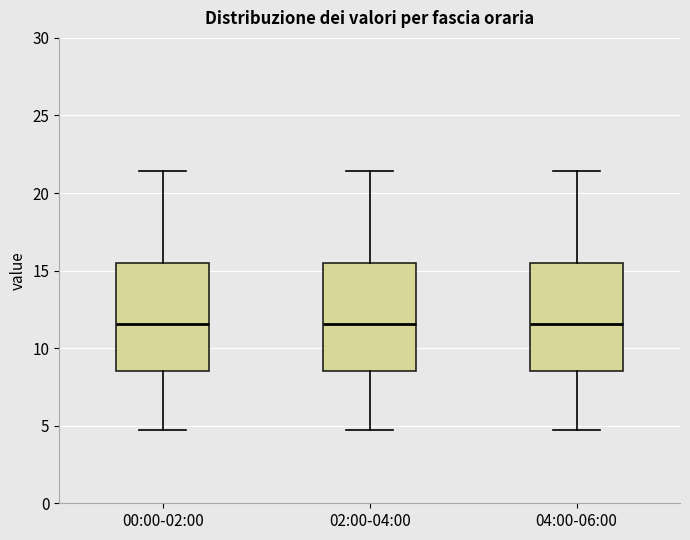

Reading left to right, transcribe this box plot: for each box, give where its median line is, the range the box spans, and where its two whiskers end, as read against the y-axis. The values are not printed on the chart, so give them approximately, as read against the axis.

00:00-02:00: median 11.5, box 8.5 to 15.5, whiskers 4.5 to 21.5
02:00-04:00: median 11.5, box 8.5 to 15.5, whiskers 4.5 to 21.5
04:00-06:00: median 11.5, box 8.5 to 15.5, whiskers 4.5 to 21.5